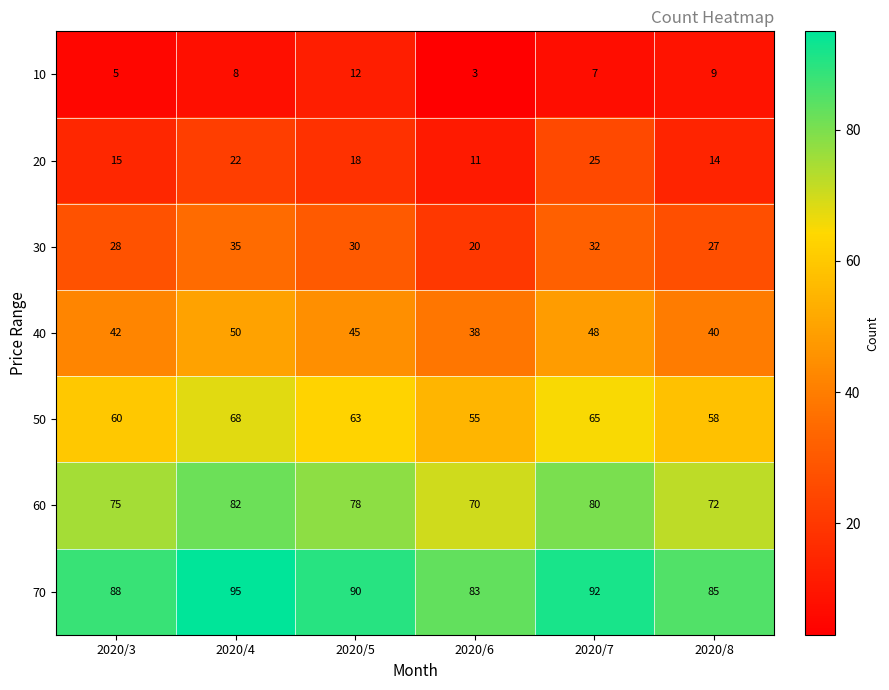

At how many categories does at least one series exceed 93?

1